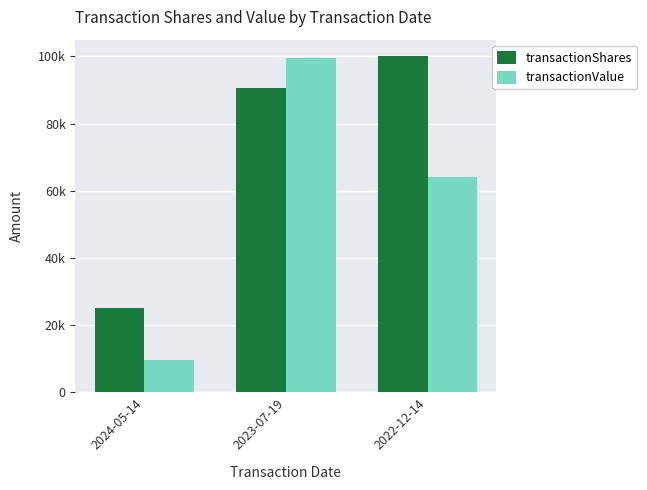

Reading right to left, what are all the values shown in this chart?

transactionShares: 100000	90500	25000
transactionValue: 64000	99550	9750